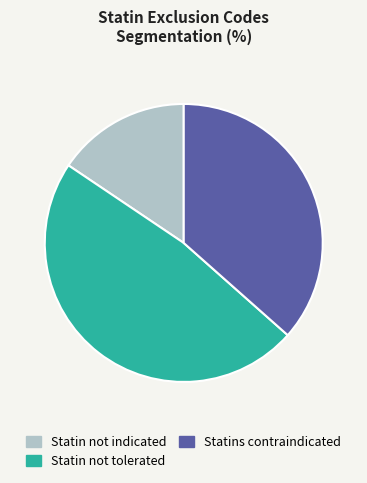

How many segments does this pie chart have?

3